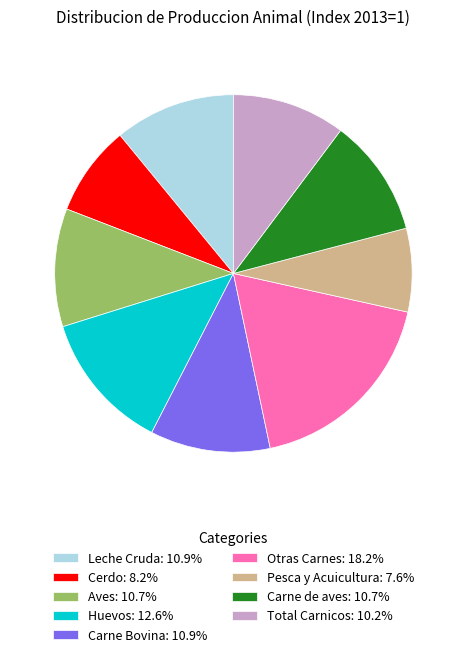

How many segments does this pie chart have?

9